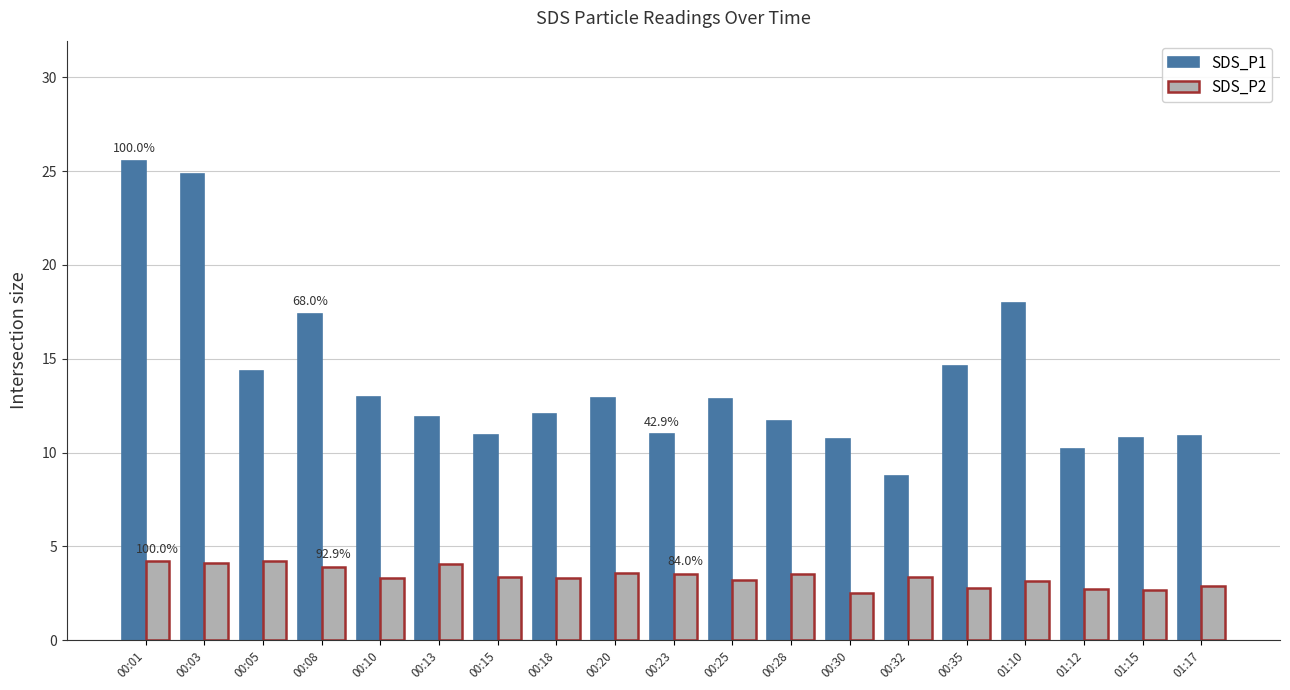

What is the sum of the SDS_P2 values at 00:23 and 00:25?

6.7